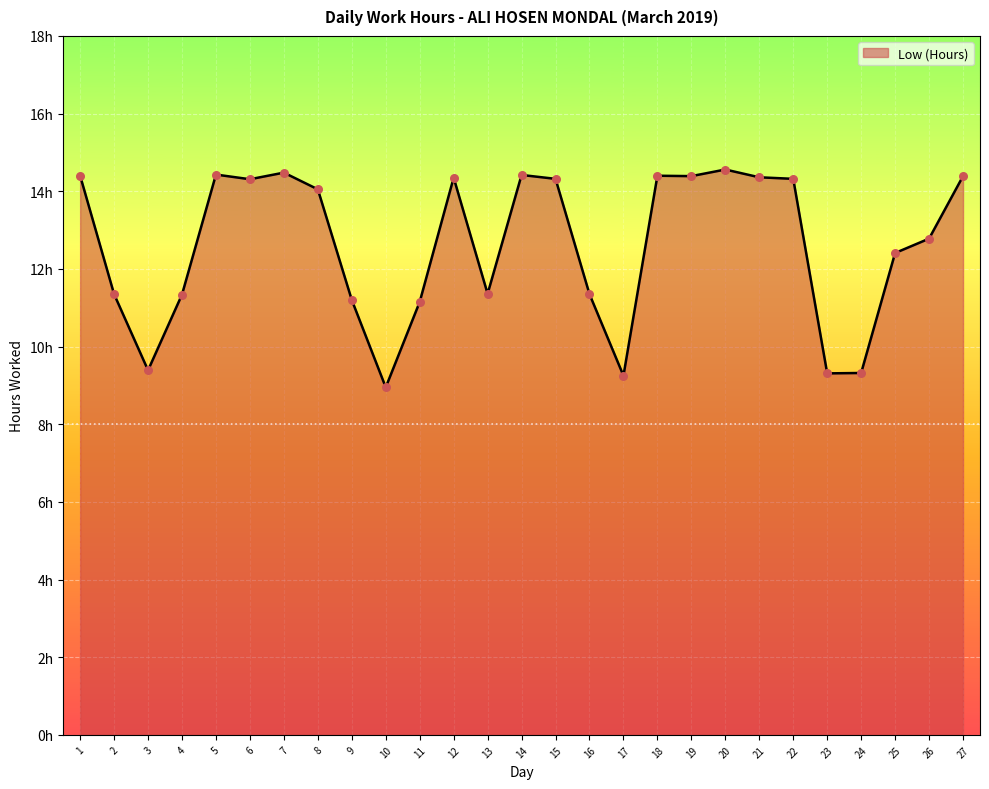

Approximately how many times larger is the value at 3 compared to 19?

0.7